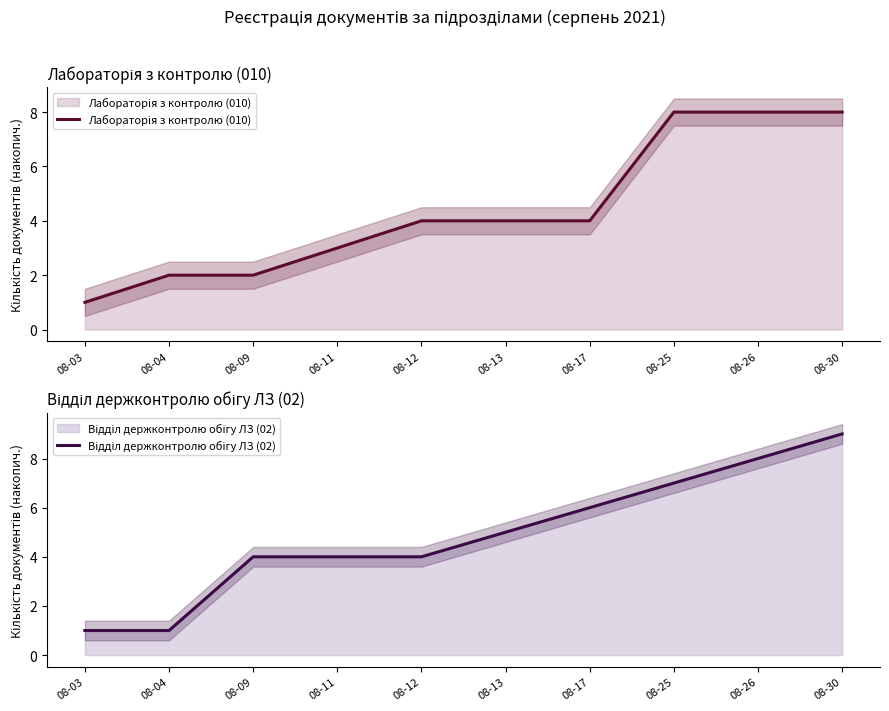

Read the Відділ держконтролю обігу ЛЗ (02) value at 08-26.

8